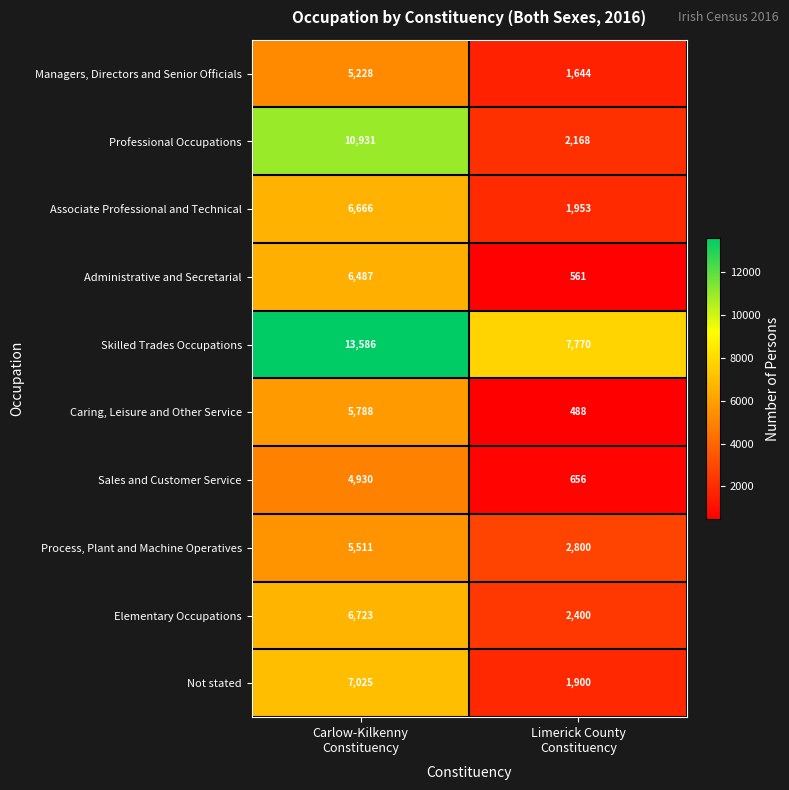

Which series has the largest range (max minus min)?

Professional Occupations